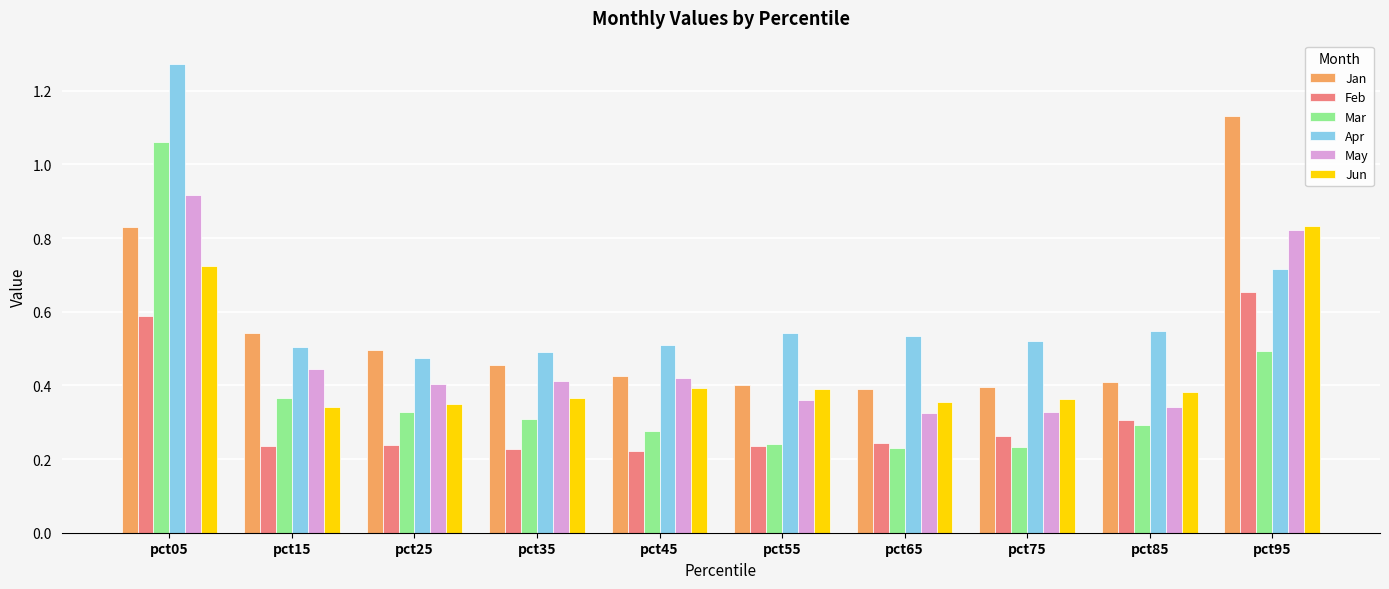

What is the total value across all series at pct85?

2.3